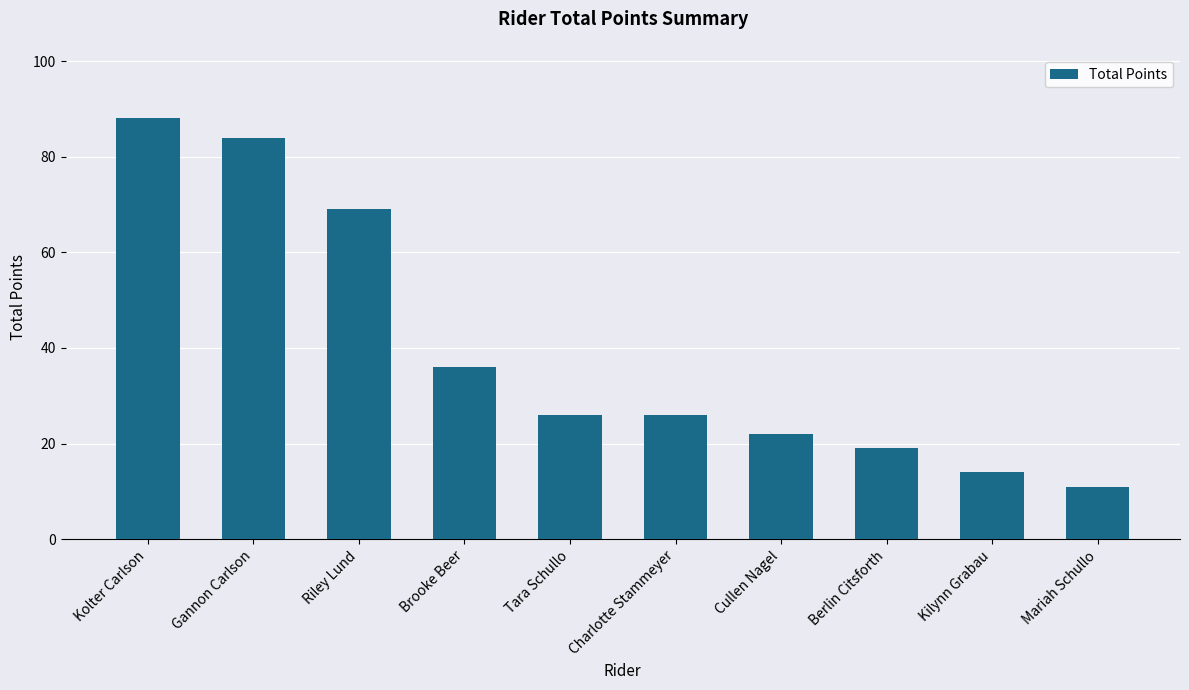

What is the maximum value shown in the chart?

88